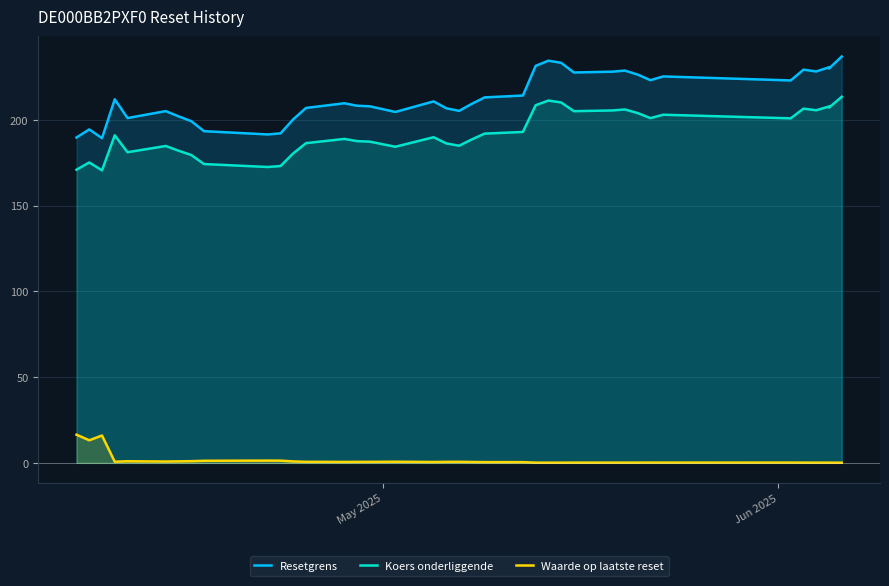

What is the difference between the second highest and second lowest values in the Koers onderliggende series?

40.4